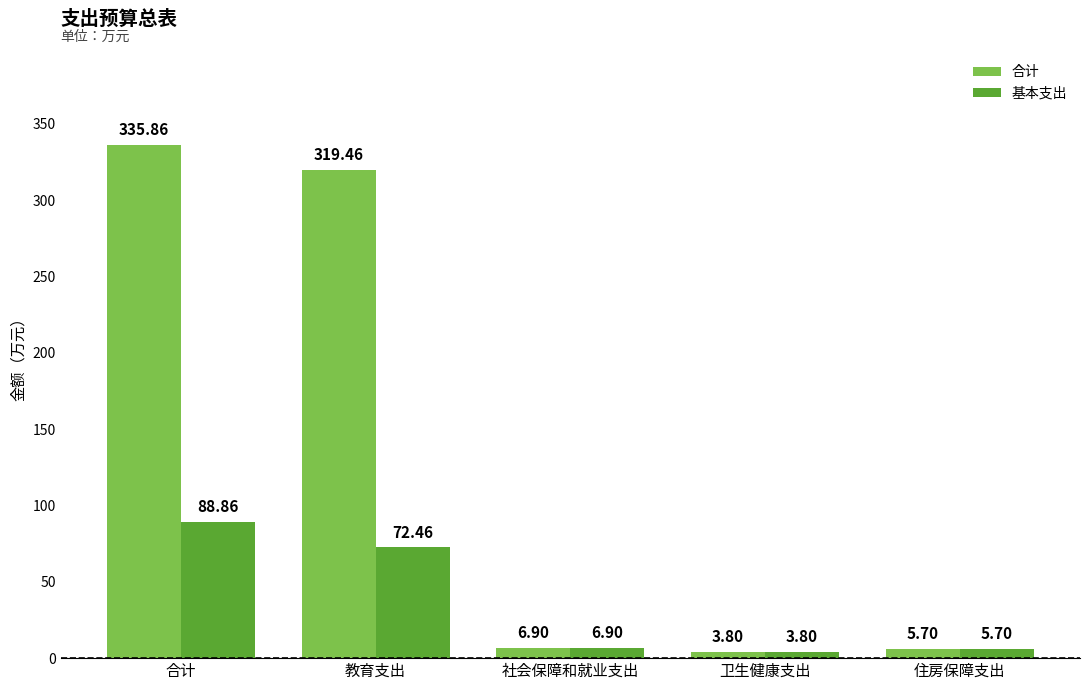

Which series has the largest range (max minus min)?

合计